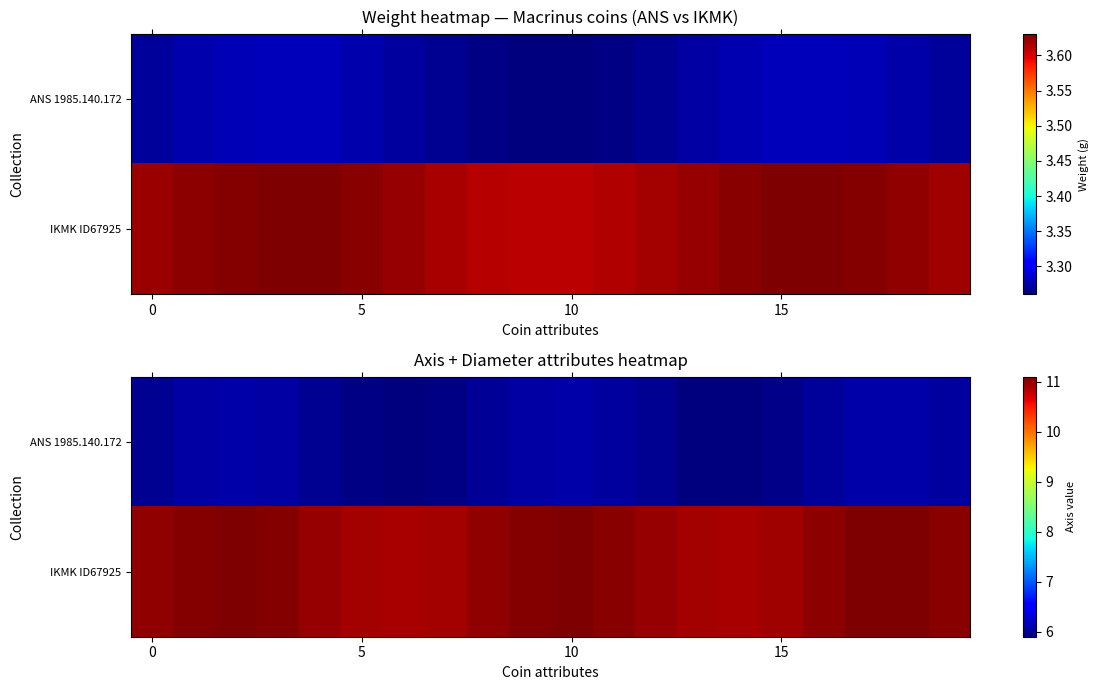

What is the difference between the highest and lowest values at 9?

5.0